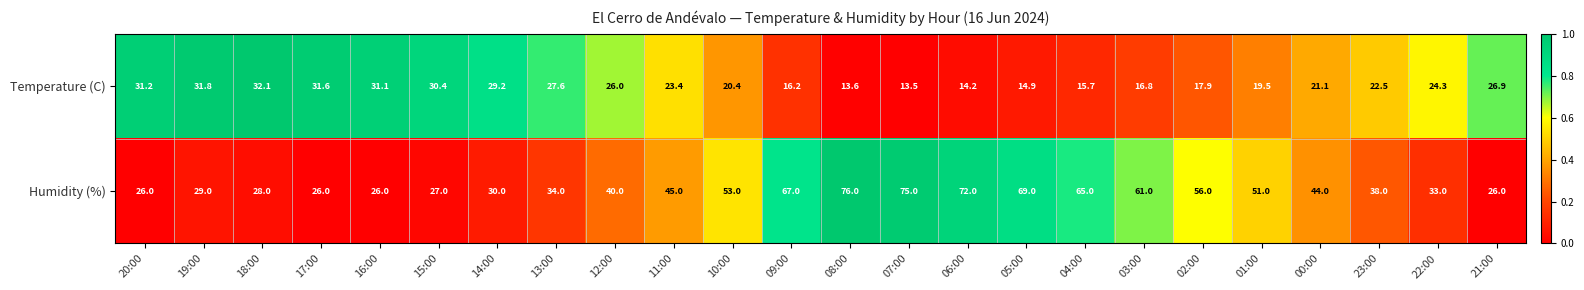

What is the sum of all Humidity (%) values?

1097.0